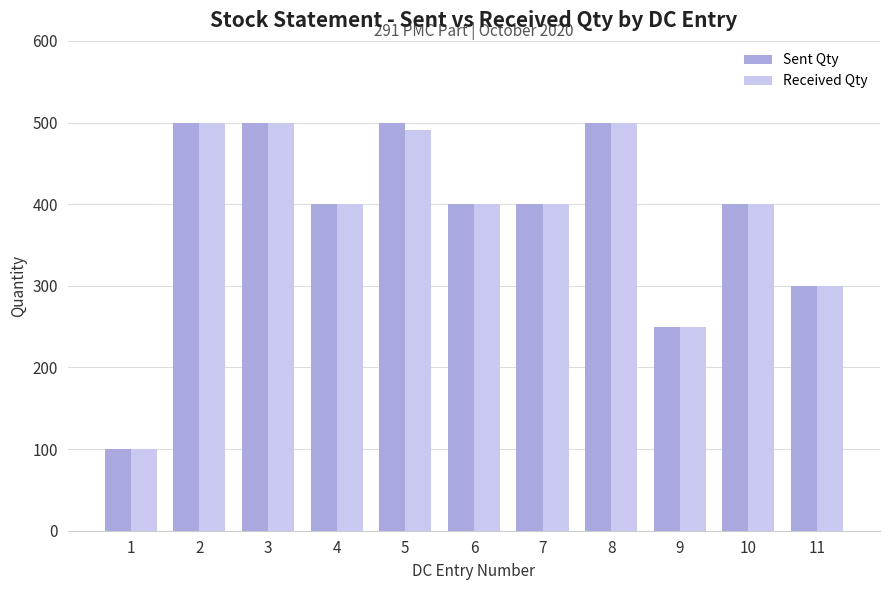

True or false: Sent Qty has a value of 500 at 3.

True